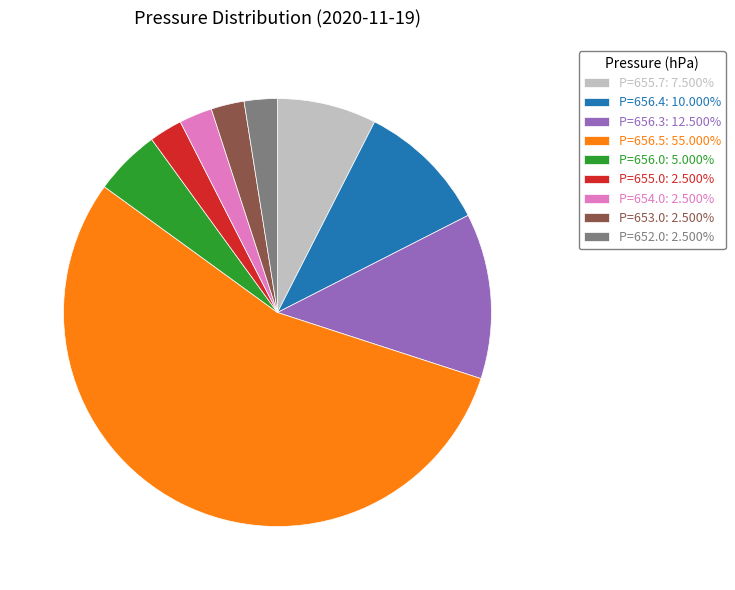

Combined, do P=655.7: 7.500% and P=656.0: 5.000% account for over 50%?

No